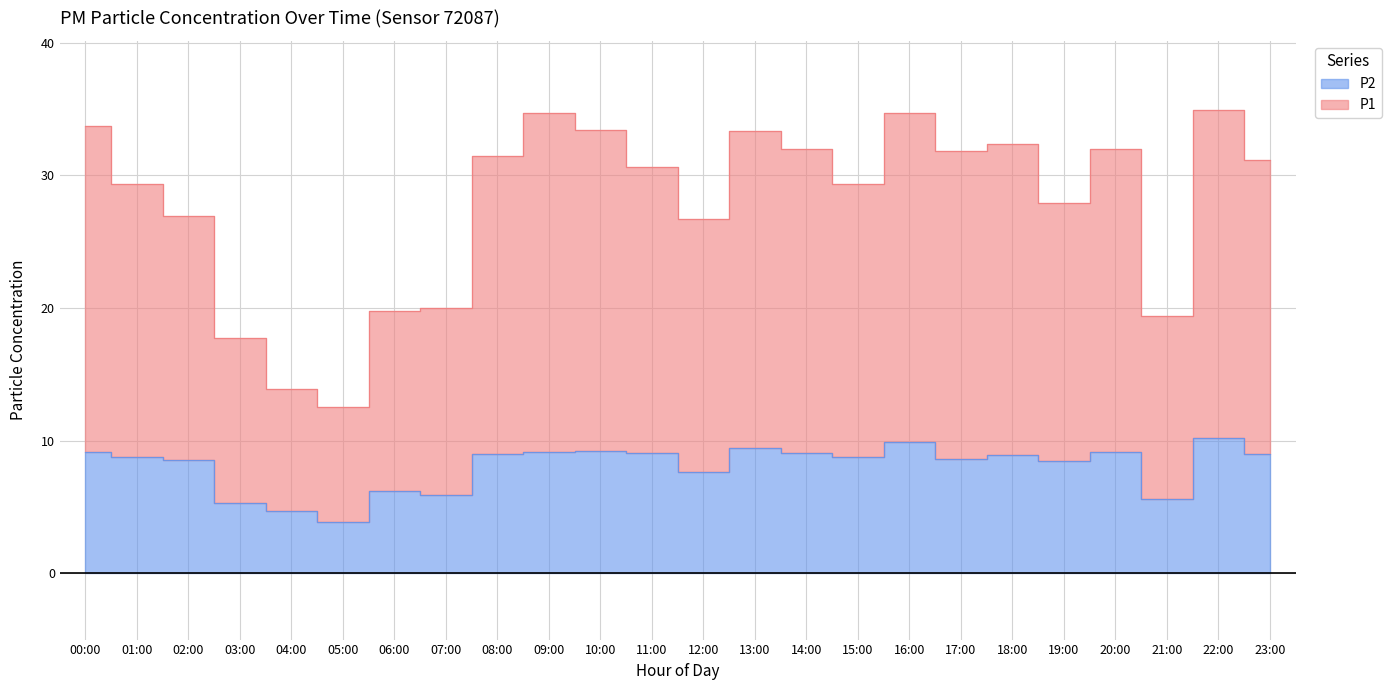

How many series are shown in this chart?

2